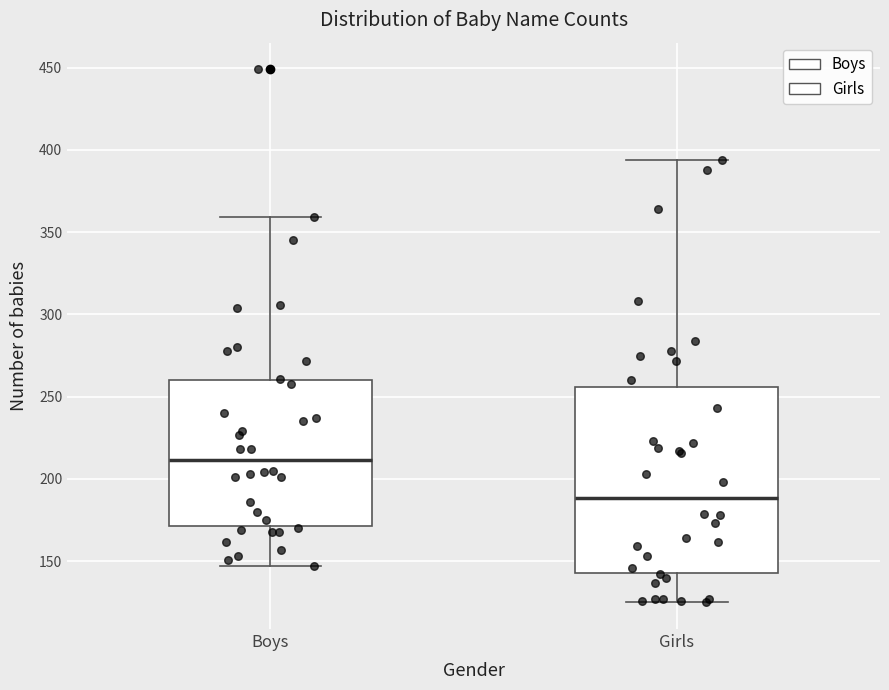

Comparing the boxes themselves (not the whiskers), which one is the tallest?

Girls